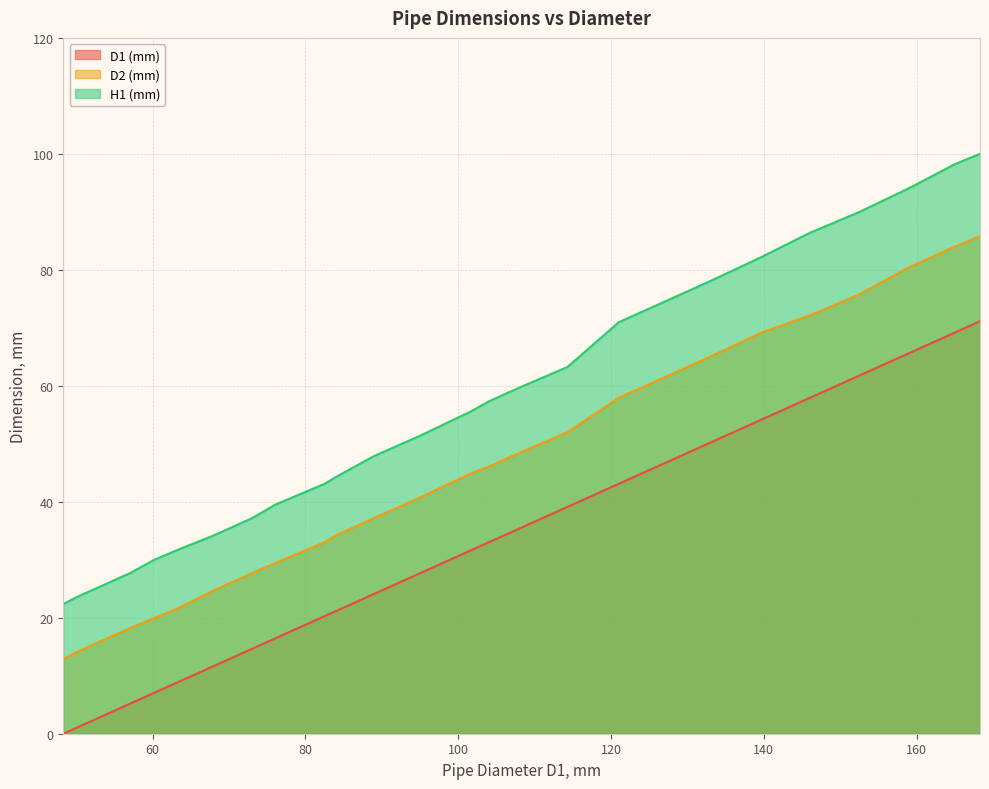

What is the sum of all D2 (mm) values?

1213.8